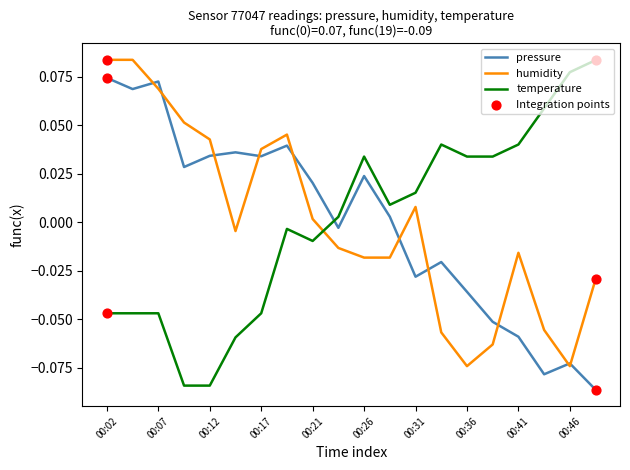

How many intersections are there between temperature and humidity?

1